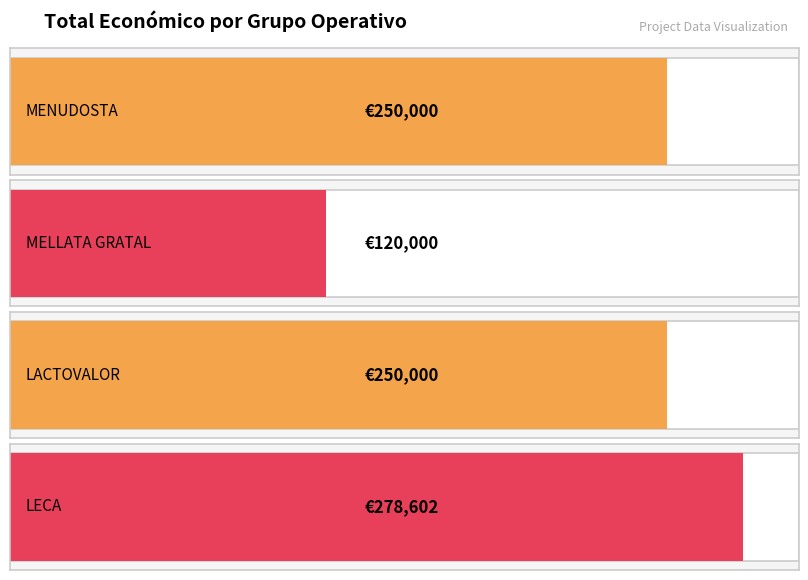

Count the number of data series in this chart.

1